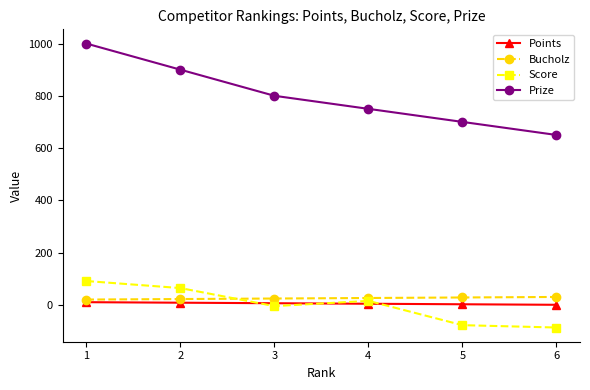

What is the value of the Prize point at the 3rd from the left?

800